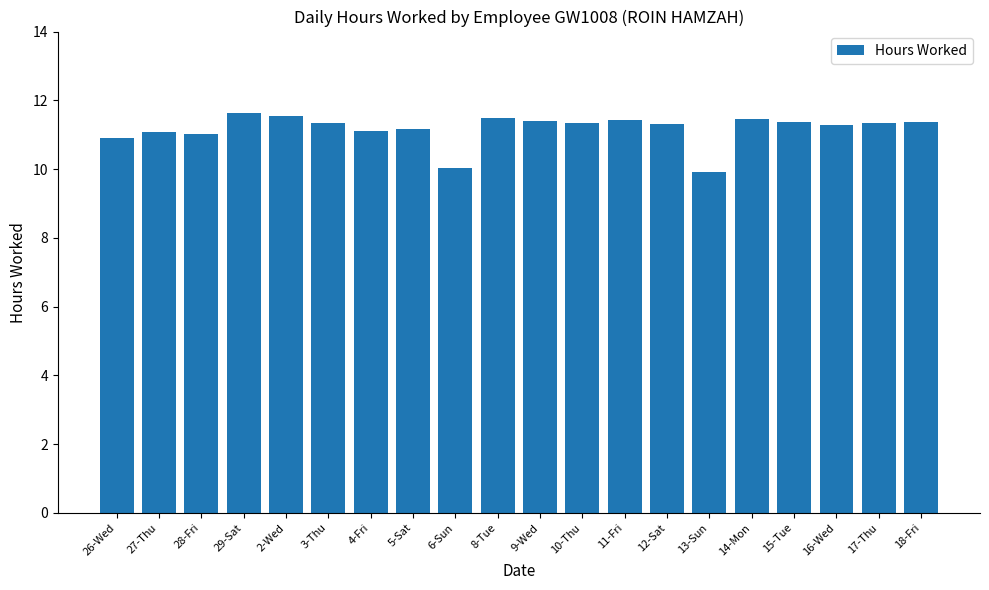

Are the bars horizontal?

No